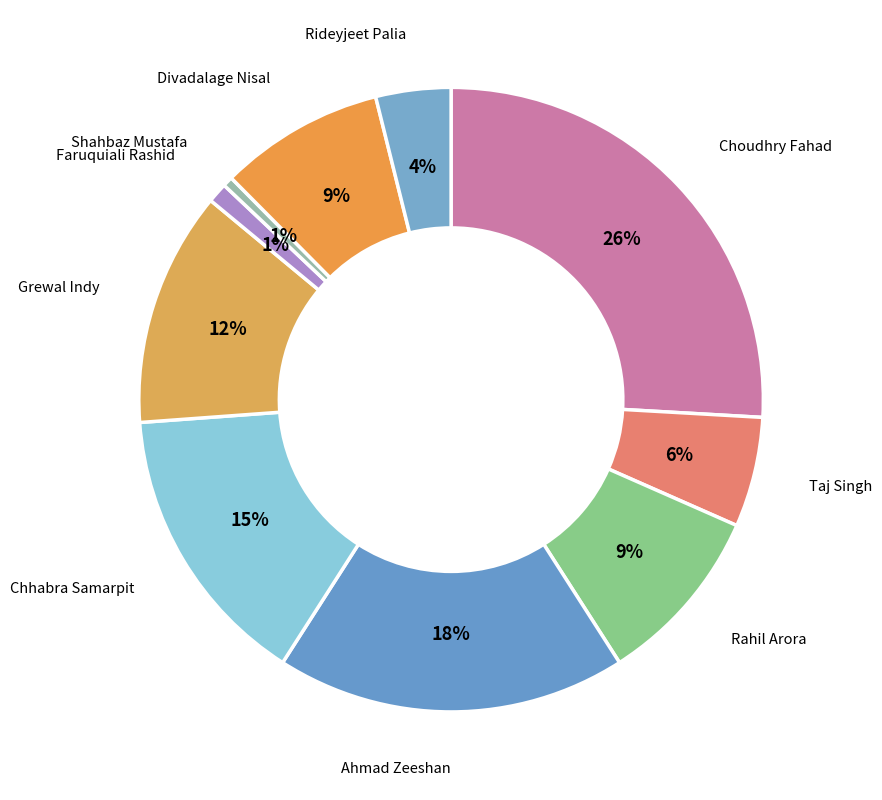

Count the number of slices in the pie.

10